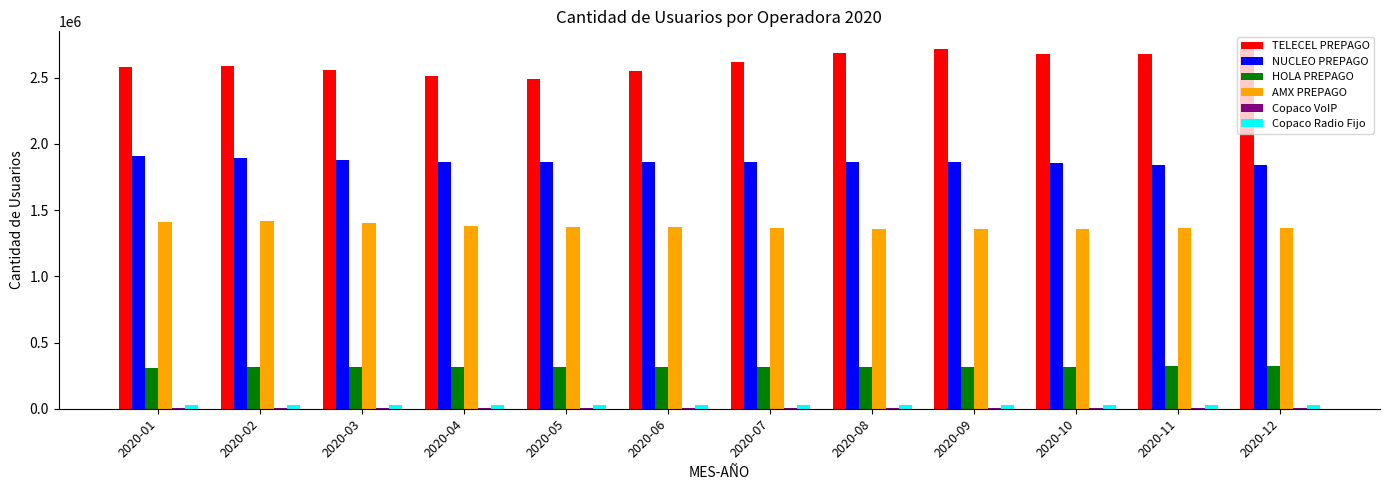

What is the sum of all HOLA PREPAGO values?

3786655